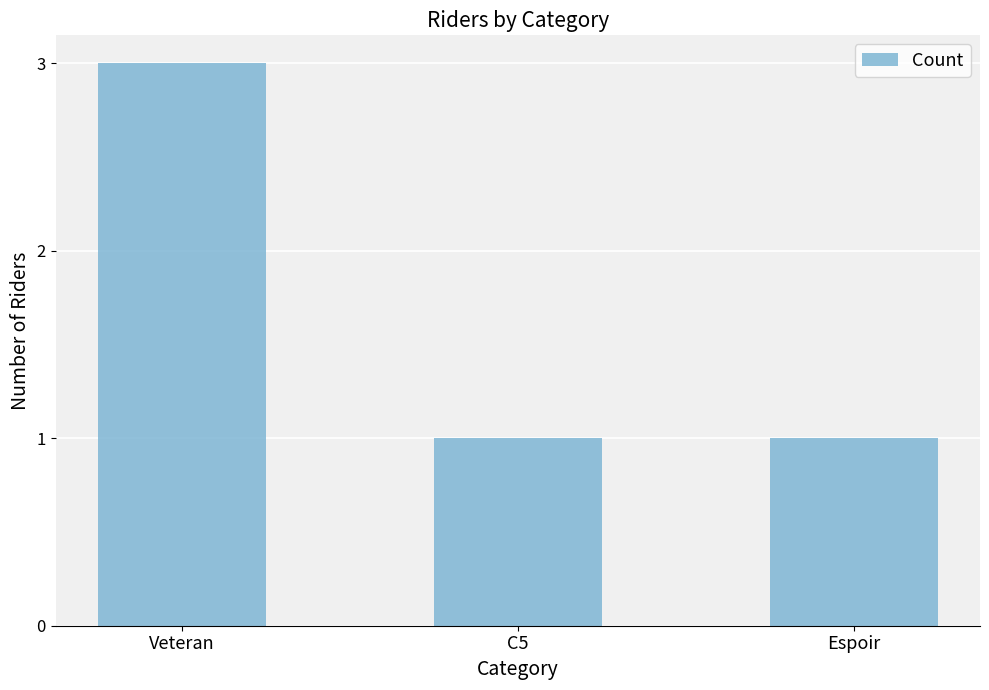

What is the maximum value shown in the chart?

3